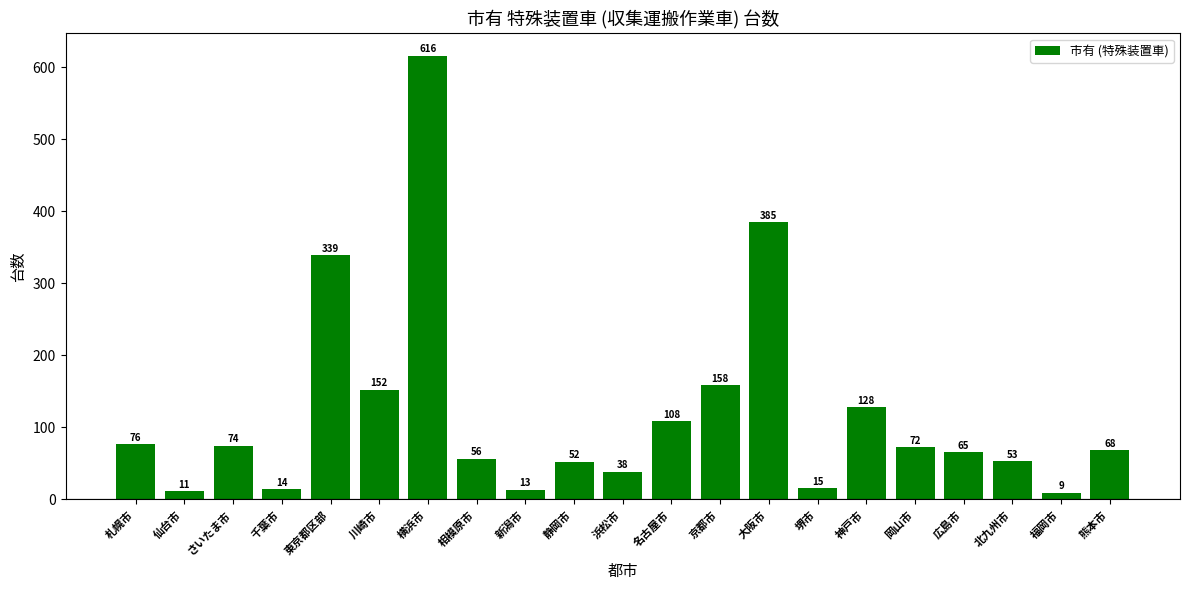

How many data points are less than 68?

10